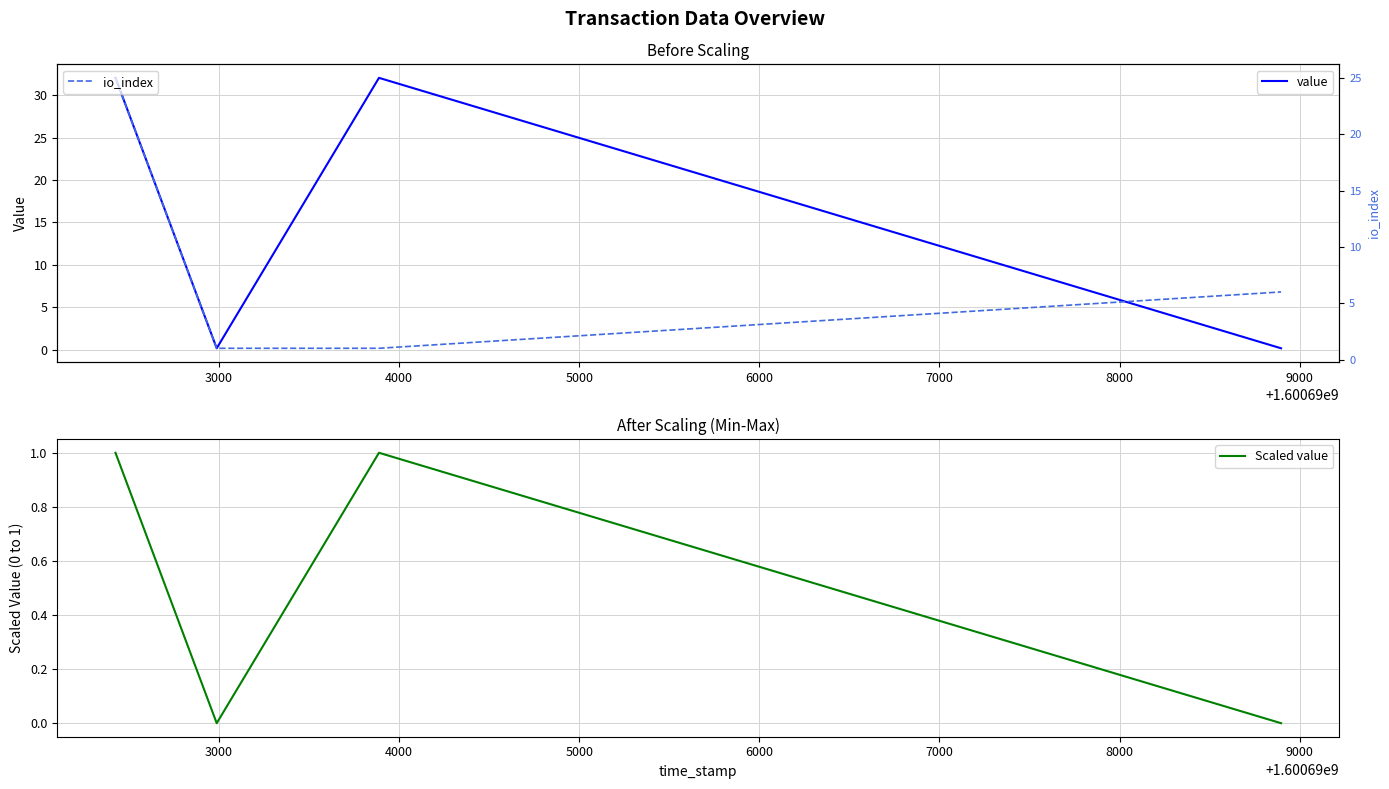

Which series has the largest total across all categories?

value